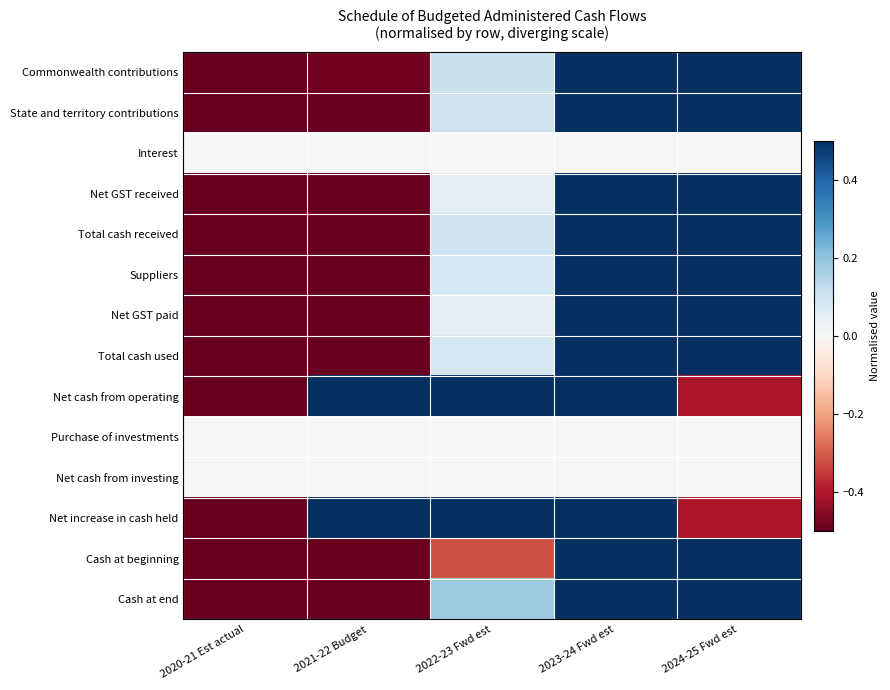

What is the total value across all series at 2021-22 Budget?

-3.5